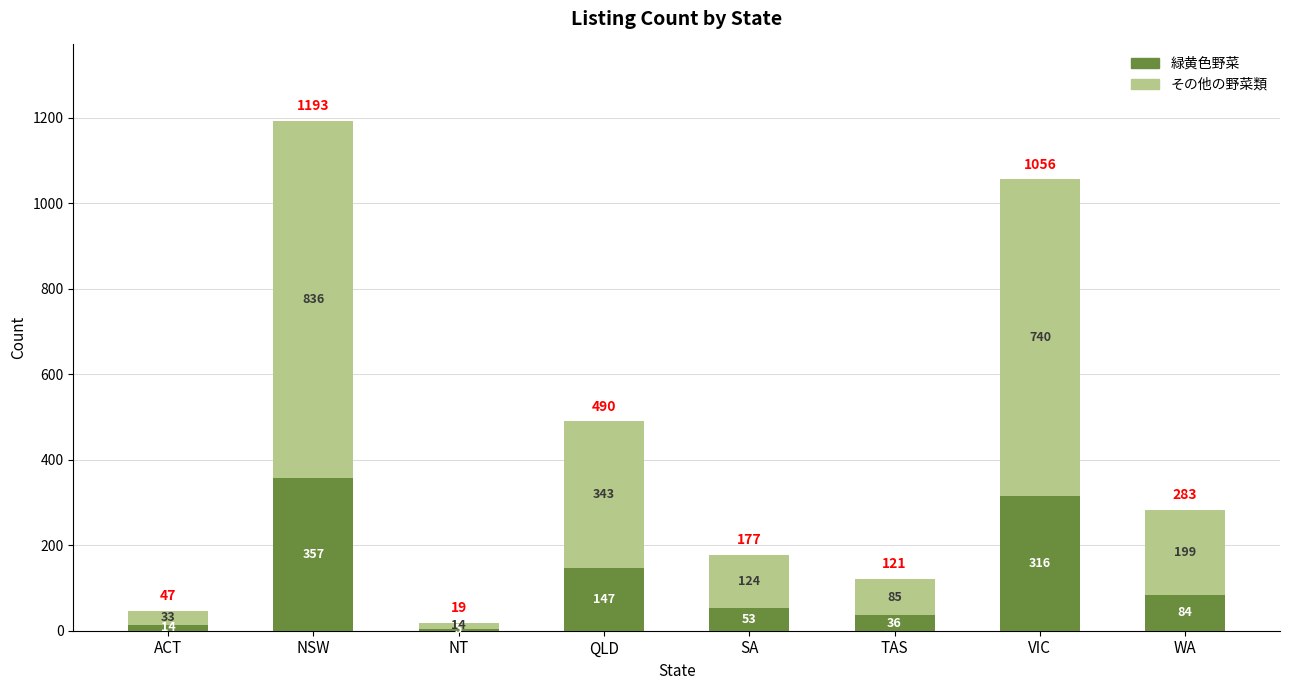

At which category is the sum across all series the highest?

NSW